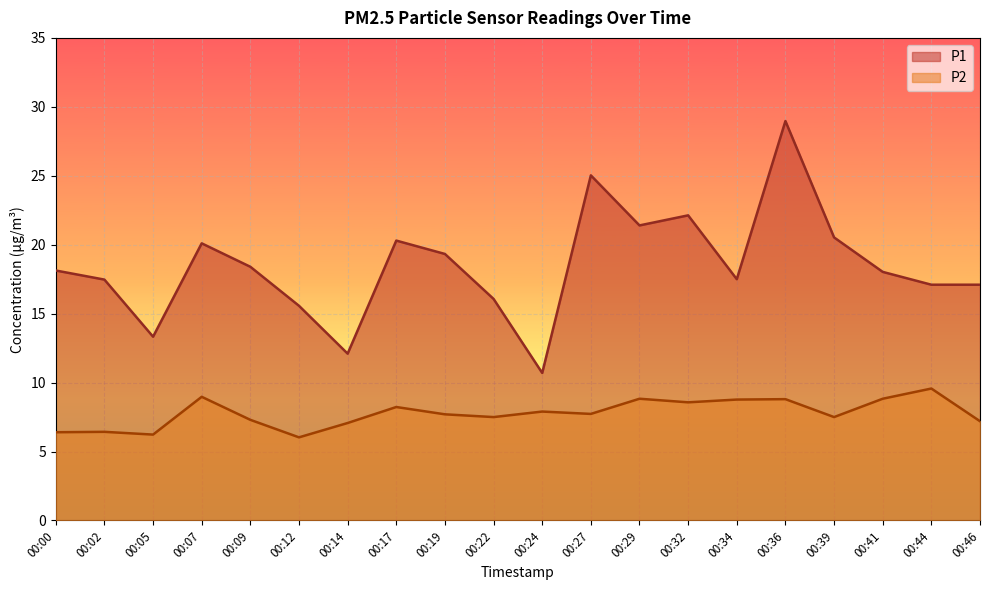

What is the maximum value shown in the chart?

29.0